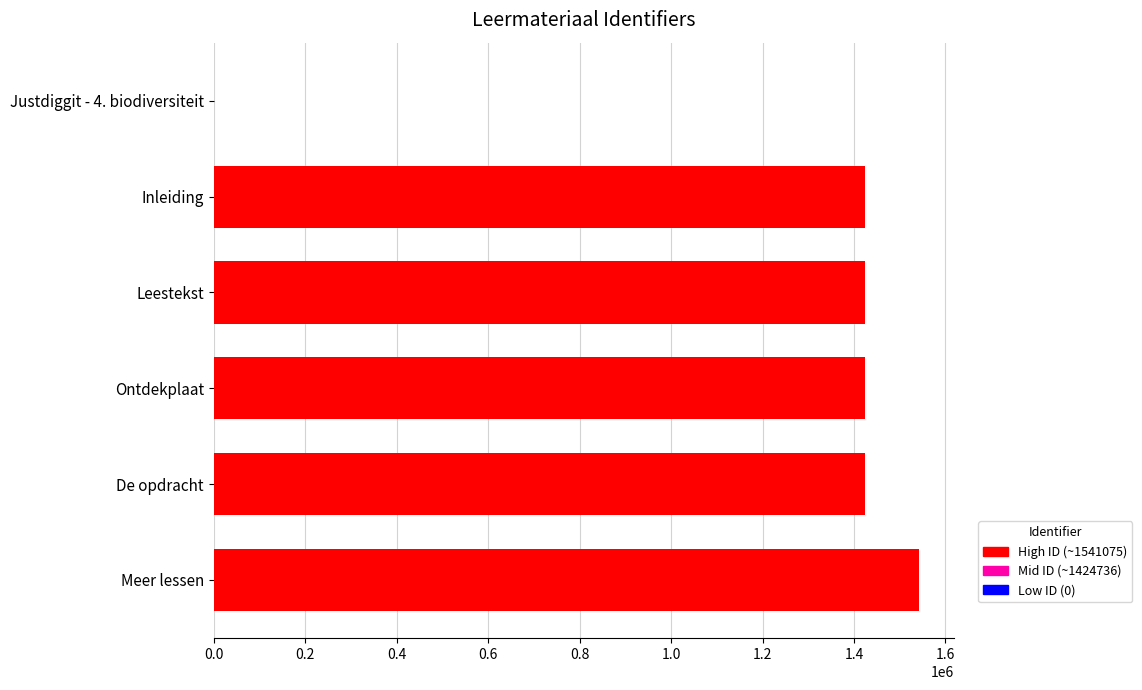

How many positive values are there?

5